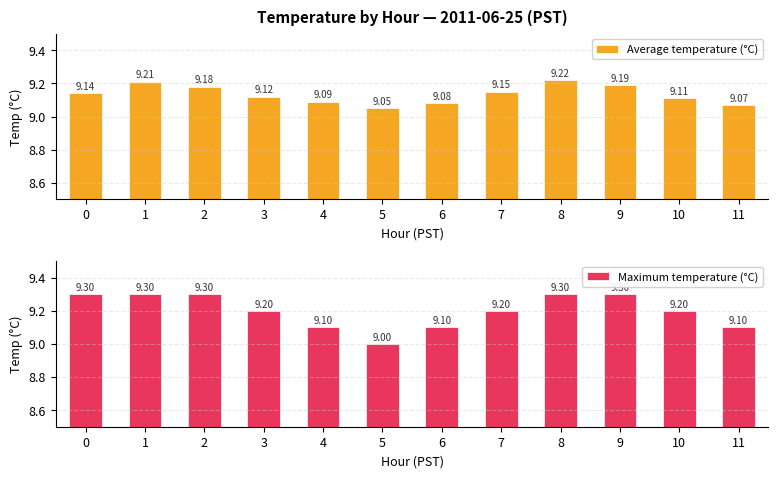

Count the Maximum temperature (°C) values in the range 9 to 10.

12